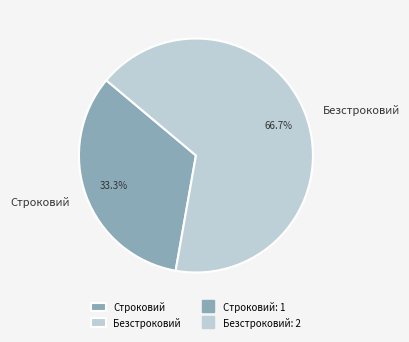

What is the ratio of the value at Безстроковий to the value at Строковий?

2.0